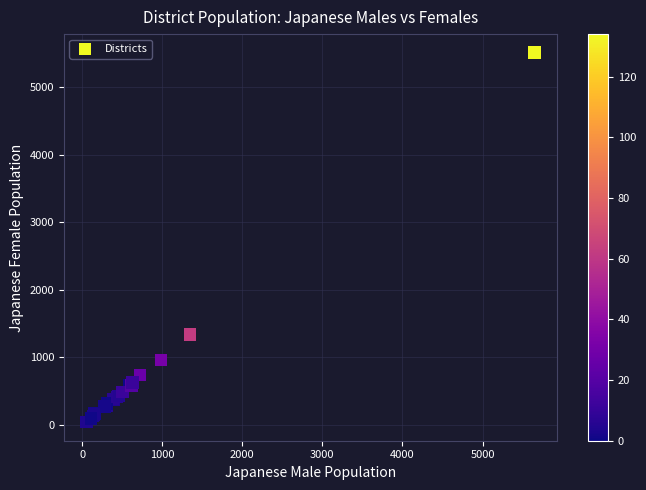

What Y value in the scatter plot is closest to 2778?

1341